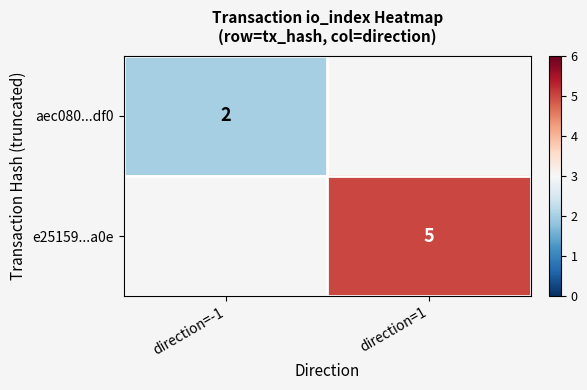

The aec080...df0 series shows 1 at direction=-1. True or false?

False